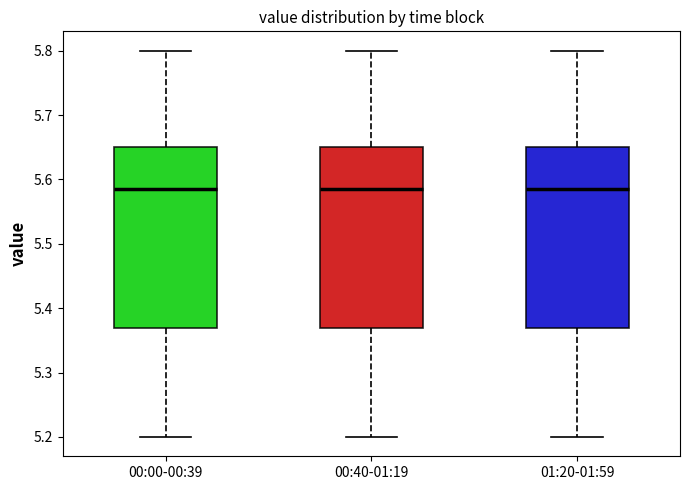

Reading left to right, transcribe this box plot: for each box, give where its median line is, the range the box spans, and where its two whiskers end, as read against the y-axis. The values are not printed on the chart, so give them approximately, as read against the axis.

00:00-00:39: median 5.59, box 5.37 to 5.65, whiskers 5.20 to 5.80
00:40-01:19: median 5.59, box 5.37 to 5.65, whiskers 5.20 to 5.80
01:20-01:59: median 5.59, box 5.37 to 5.65, whiskers 5.20 to 5.80